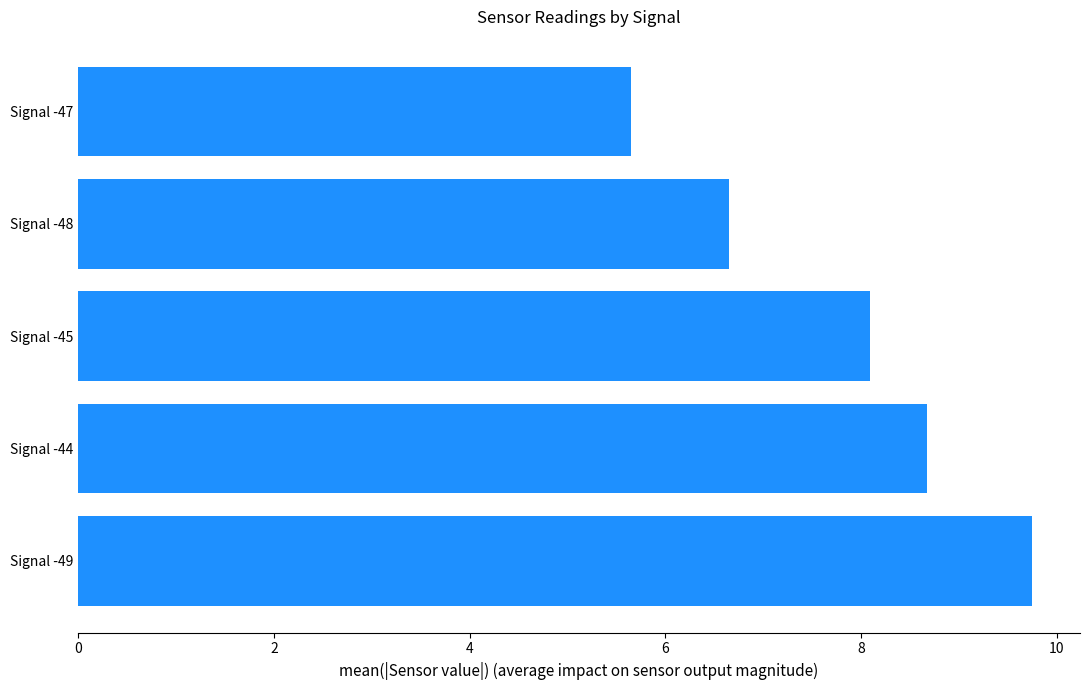

Reading bottom to top, extract all data points from this chart.

9.8	8.7	8.1	6.7	5.7